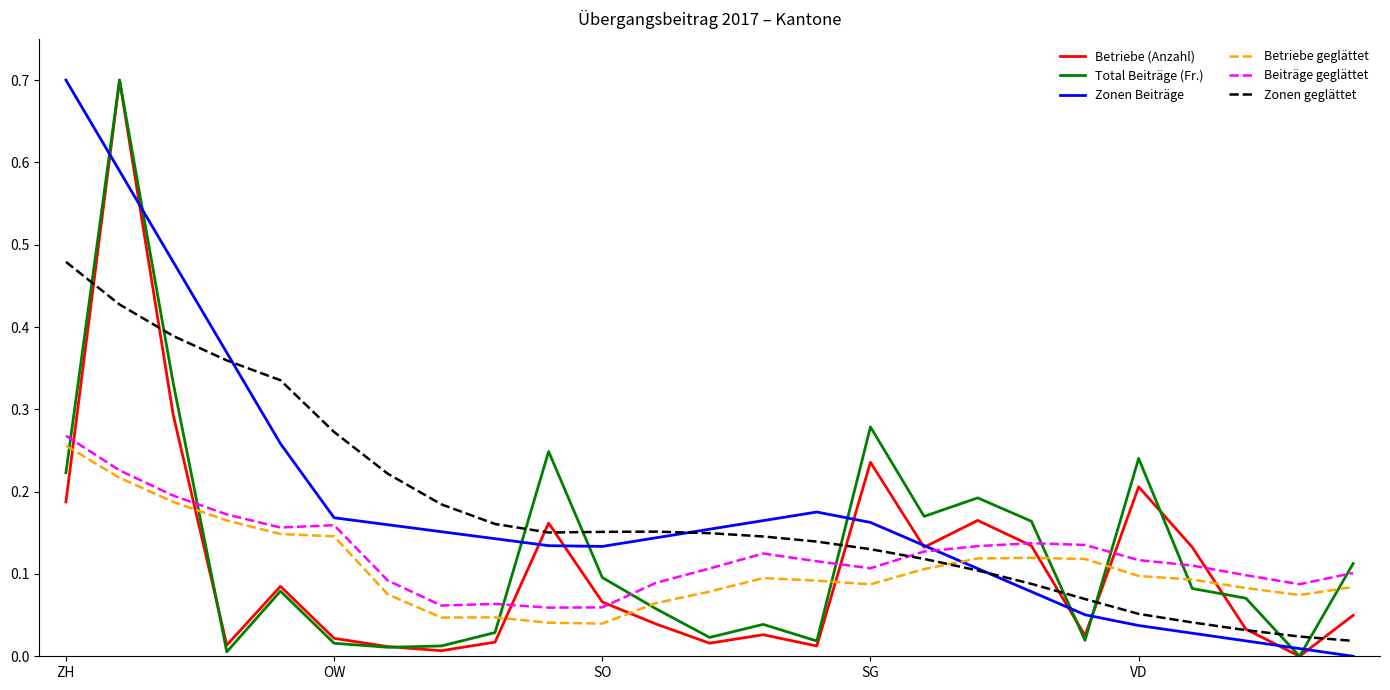

True or false: Zonen Beiträge and Betriebe geglättet cross at least once.

True